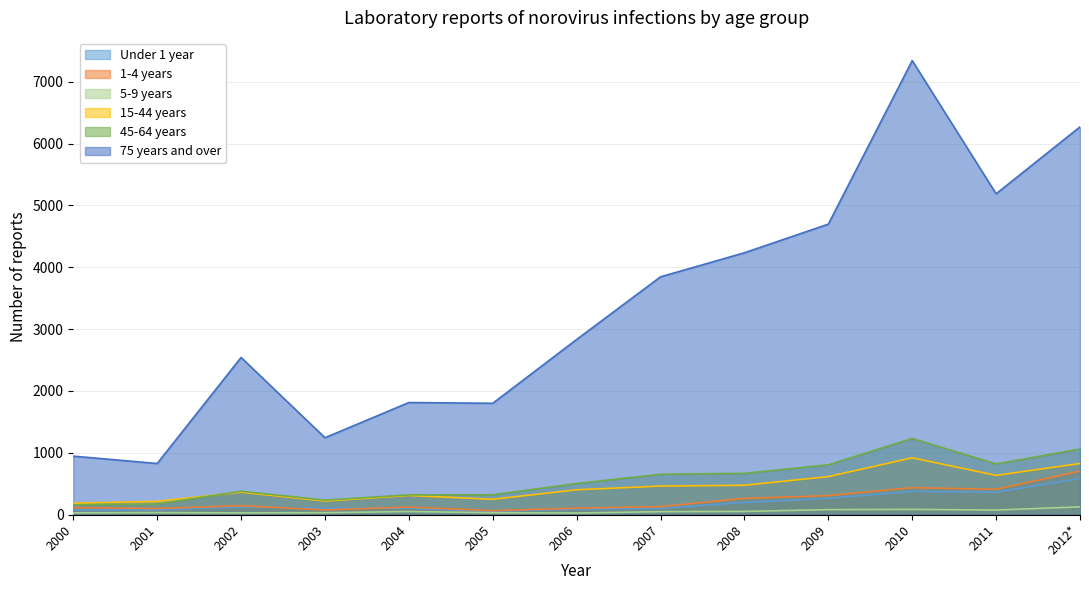

At how many categories does at least one series exceed 697?

13